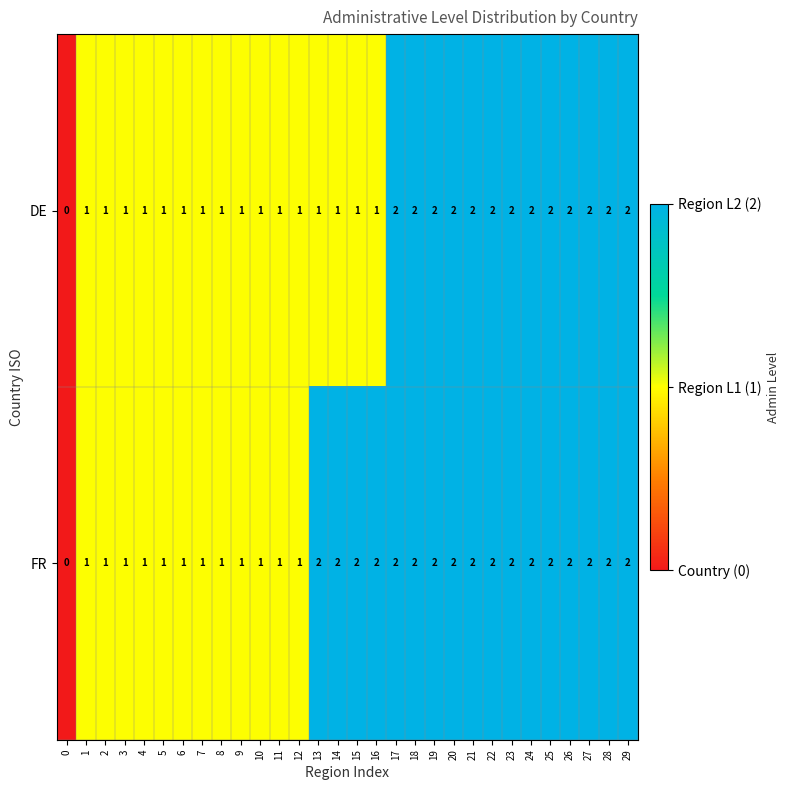

The value of FR at 17 is 1. True or false?

False